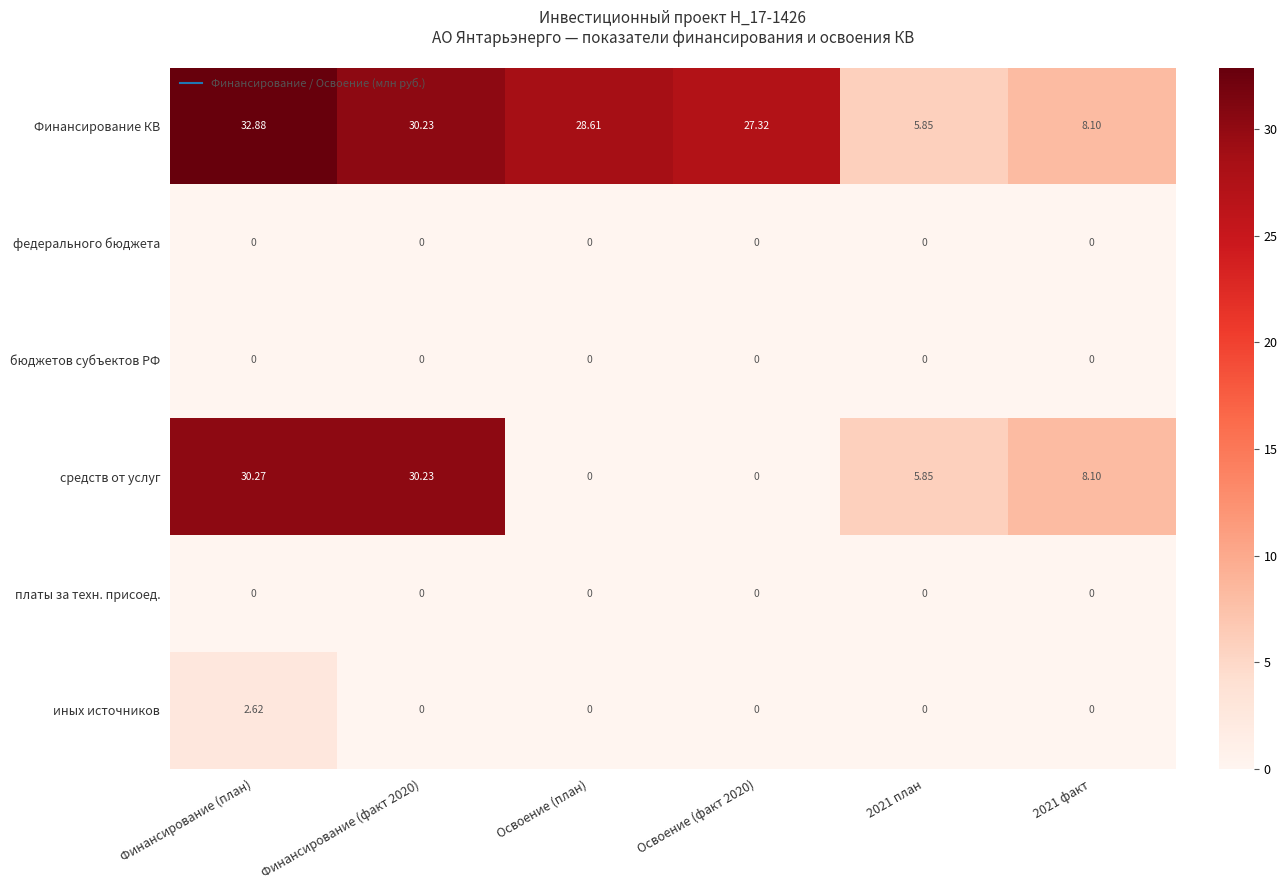

At which category is the sum across all series the highest?

Финансирование (план)